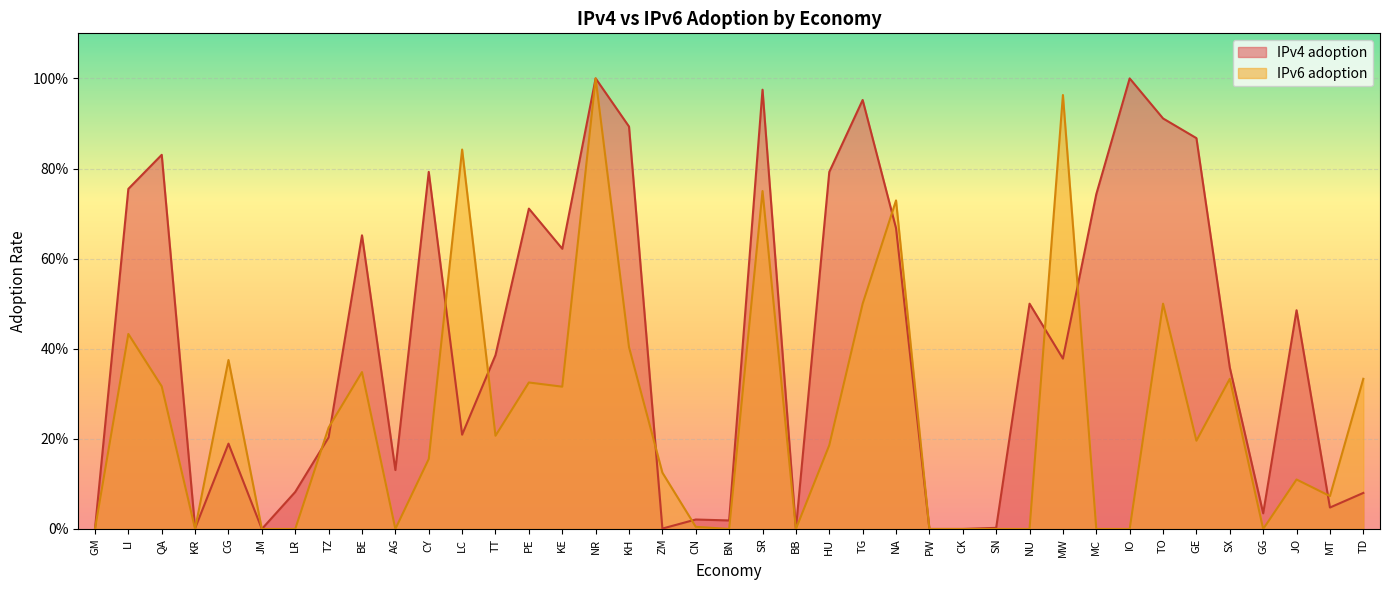

Reading right to left, list all the values displayed in this chart.

IPv4 adoption: TD=0.1	MT=0.0	JO=0.5	GG=0.0	SX=0.4	GE=0.9	TO=0.9	IO=1.0	MC=0.7	MW=0.4	NU=0.5	SN=0.0	CK=0.0	PW=0.0	NA=0.7	TG=1.0	HU=0.8	BB=0.0	SR=1.0	BN=0.0	CN=0.0	ZM=0.0	KH=0.9	NR=1.0	KE=0.6	PE=0.7	TT=0.4	LC=0.2	CY=0.8	AG=0.1	BE=0.7	TZ=0.2	LR=0.1	JM=0.0	CG=0.2	KR=0.0	QA=0.8	LI=0.8	GM=0.0
IPv6 adoption: TD=0.3	MT=0.1	JO=0.1	GG=0.0	SX=0.3	GE=0.2	TO=0.5	IO=0.0	MC=0.0	MW=1.0	NU=0.0	SN=0.0	CK=0.0	PW=0.0	NA=0.7	TG=0.5	HU=0.2	BB=0.0	SR=0.8	BN=0.0	CN=0.0	ZM=0.1	KH=0.4	NR=1.0	KE=0.3	PE=0.3	TT=0.2	LC=0.8	CY=0.2	AG=0.0	BE=0.3	TZ=0.2	LR=0.0	JM=0.0	CG=0.4	KR=0.0	QA=0.3	LI=0.4	GM=0.0